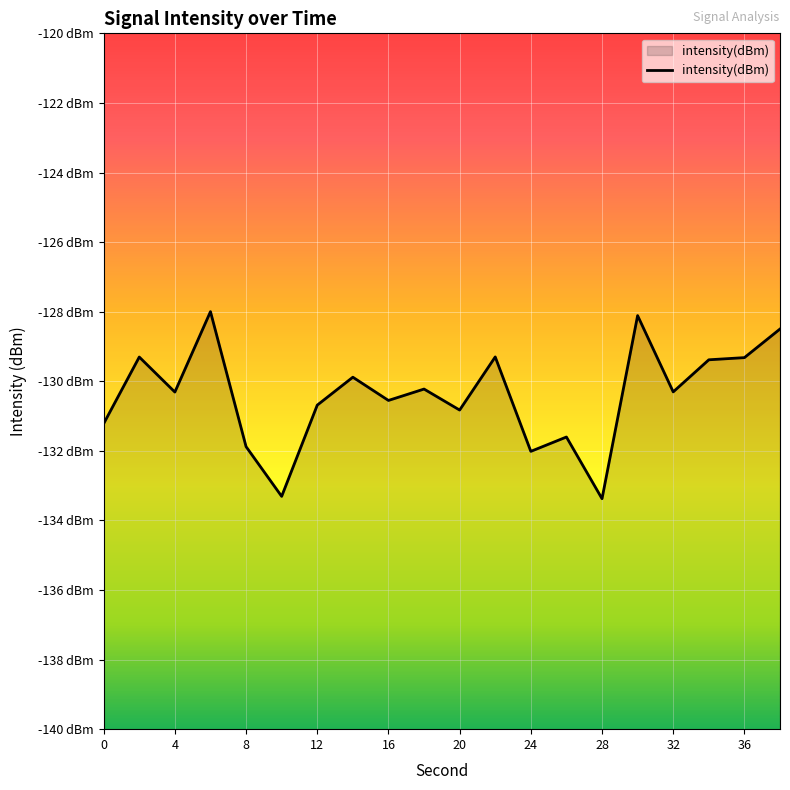

Is it true that the value at 32 is -130.3?

True